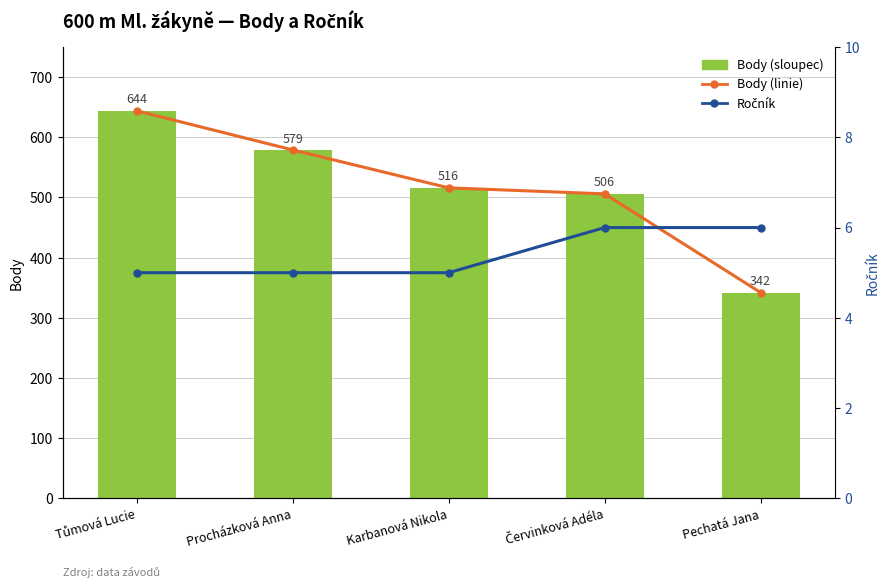

Which series changed the most between Tůmová Lucie and Pechatá Jana?

Body (line)